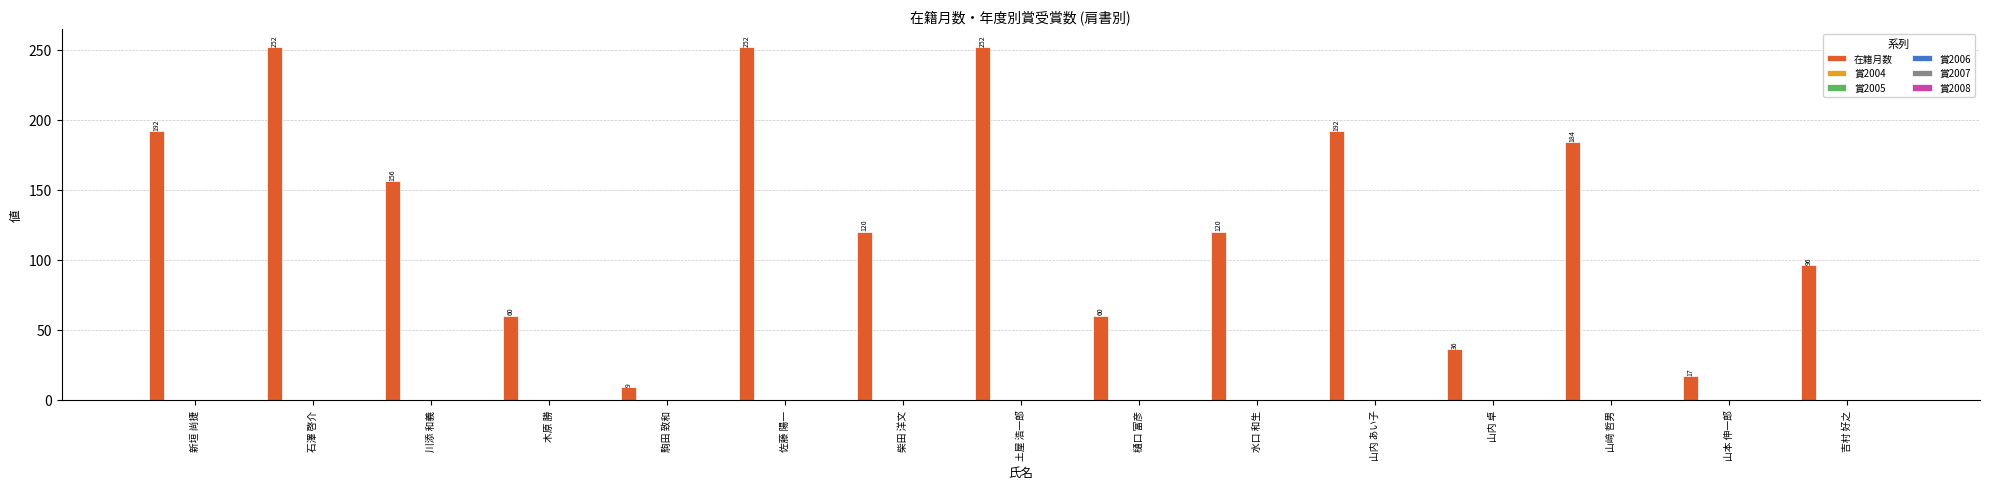

What is the value of the 6th bar from the left?

252